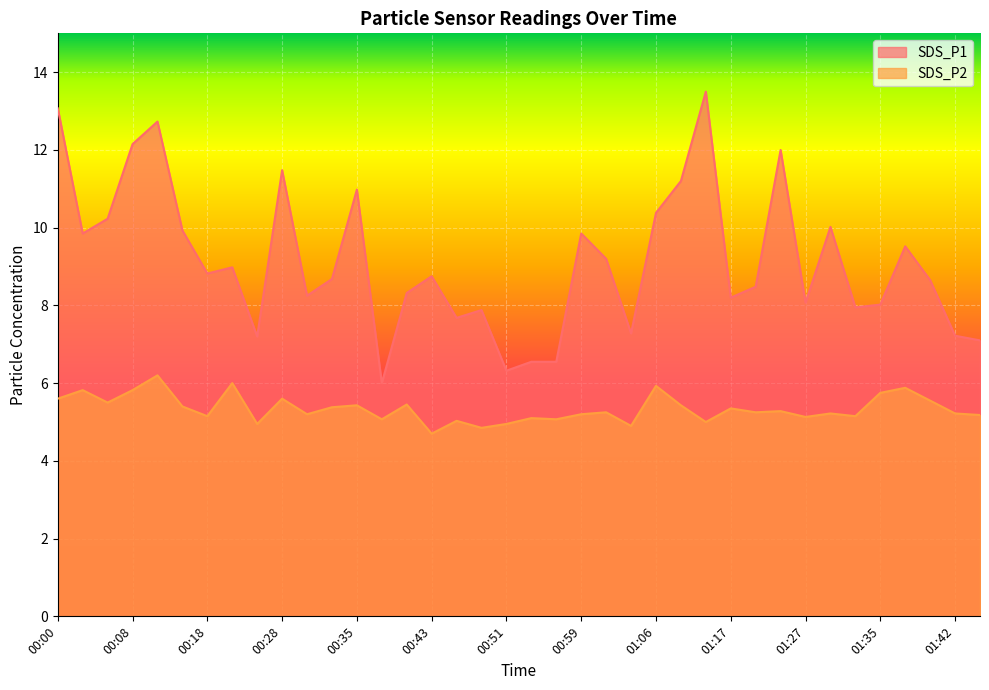

Count the number of categories in the chart.

38